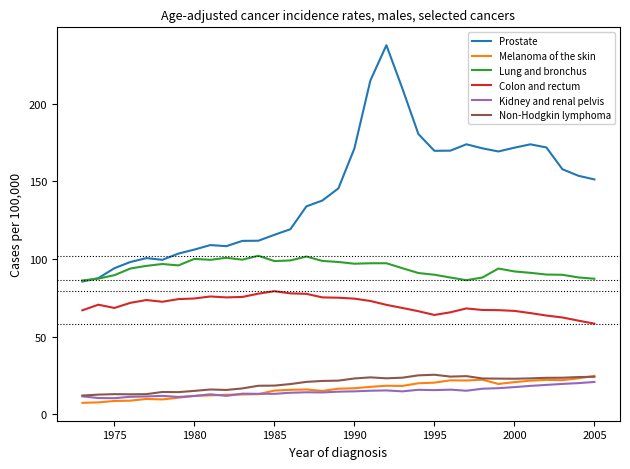

What is the minimum value shown in the chart?

7.3